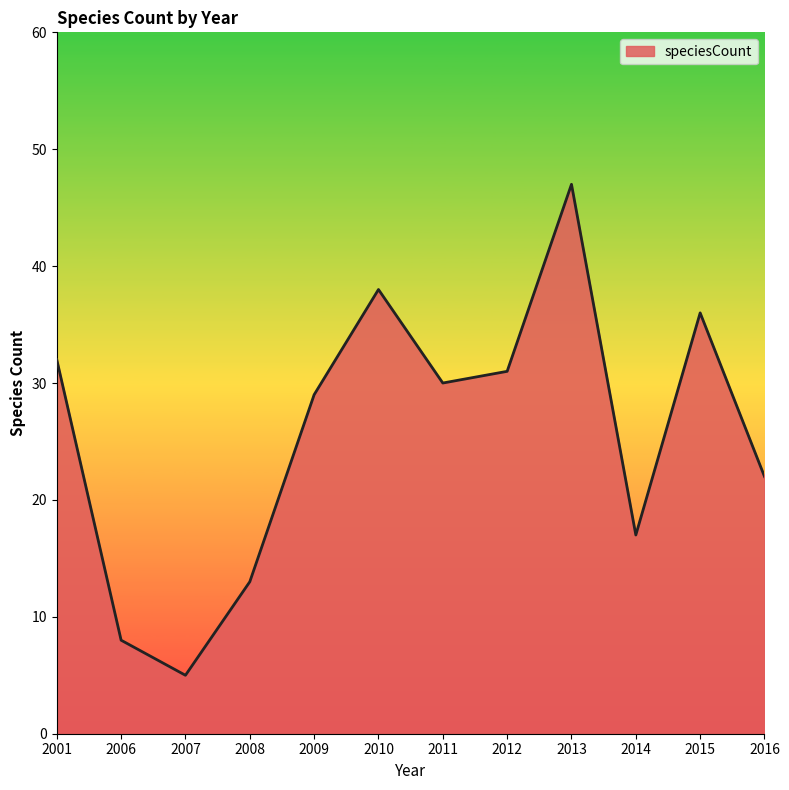

List the labels in order of value, largest first.

2013, 2010, 2015, 2001, 2012, 2011, 2009, 2016, 2014, 2008, 2006, 2007